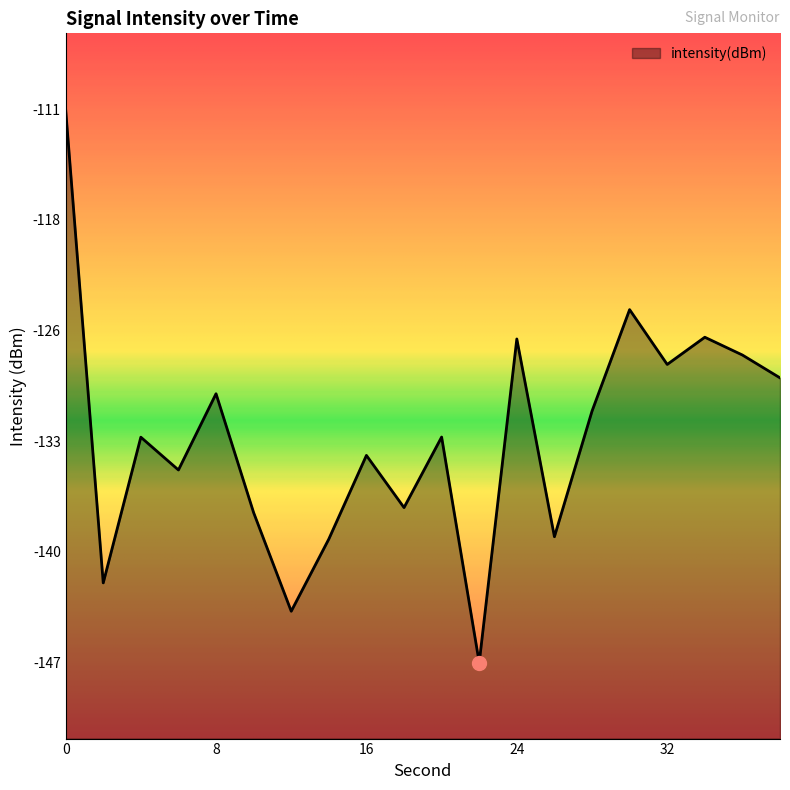

Count the number of categories in the chart.

20